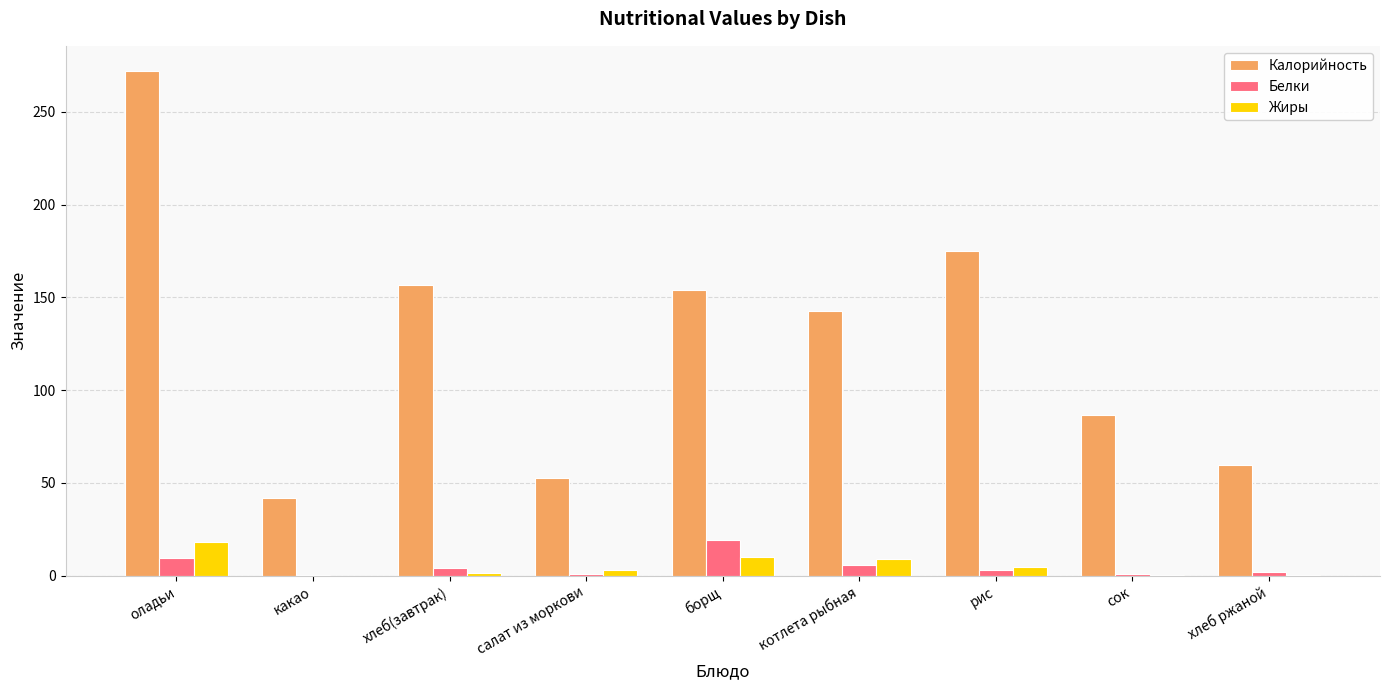

Is the value of Белки at борщ greater than the value of Жиры at сок?

Yes